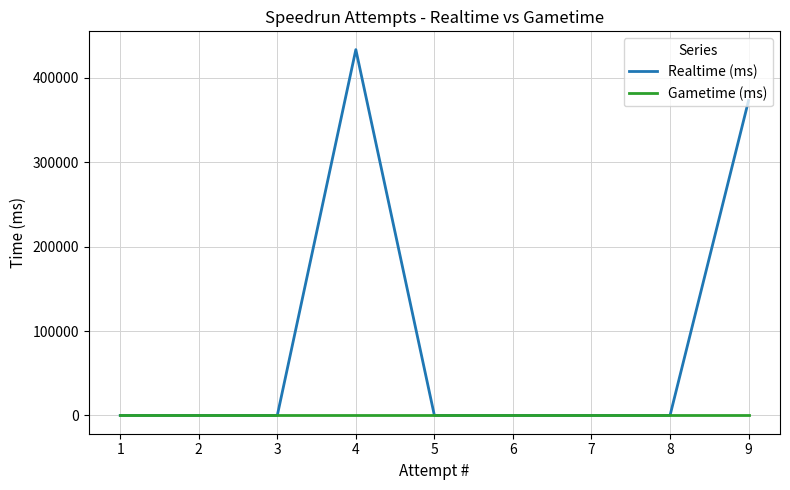

Which category has the highest value across all series?

4